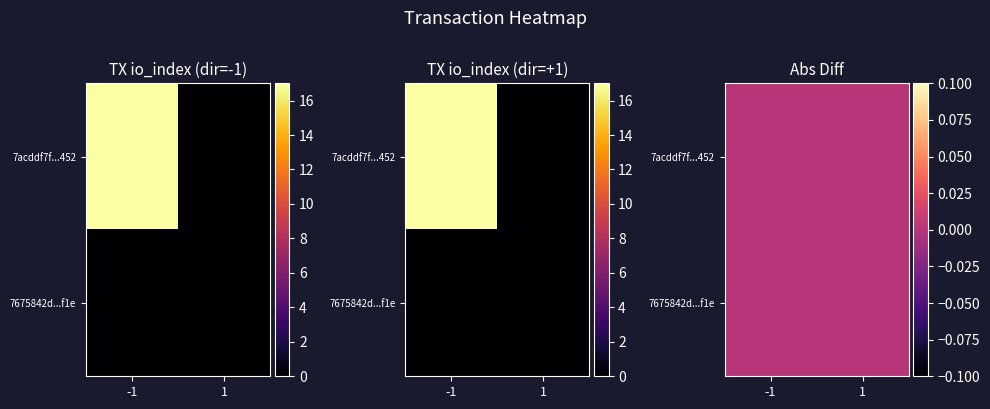

Which series has the widest spread of values?

7acddf7f8867244b5d9b0330a2445a78e663452